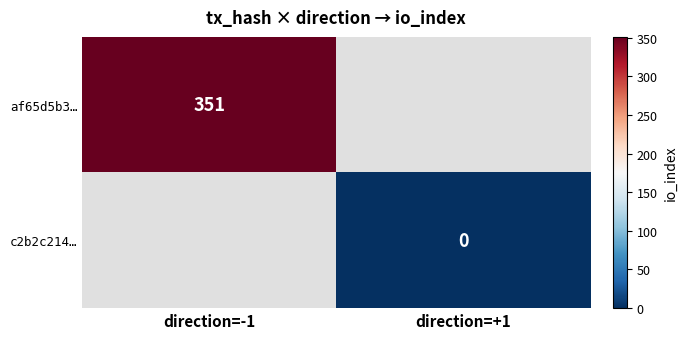

The af65d5b3… series shows 613 at direction=-1. True or false?

False